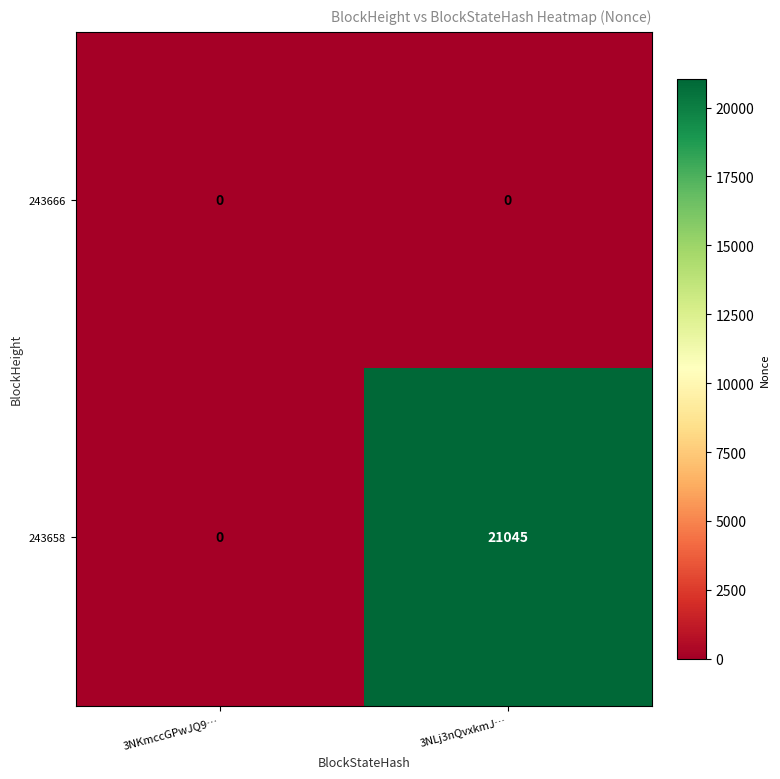

Rank the series by their maximum value, from lowest to highest.

243666, 243658